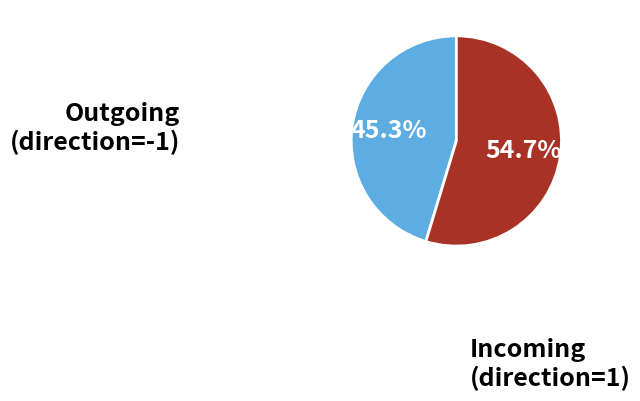

Is there a majority slice in this chart?

Yes